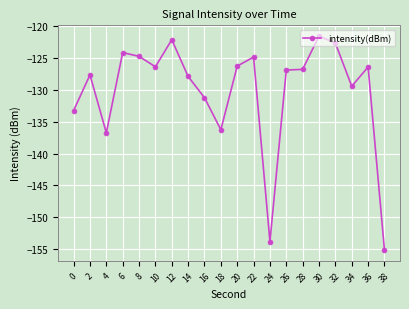

Does the chart display data point markers on the line(s)?

Yes